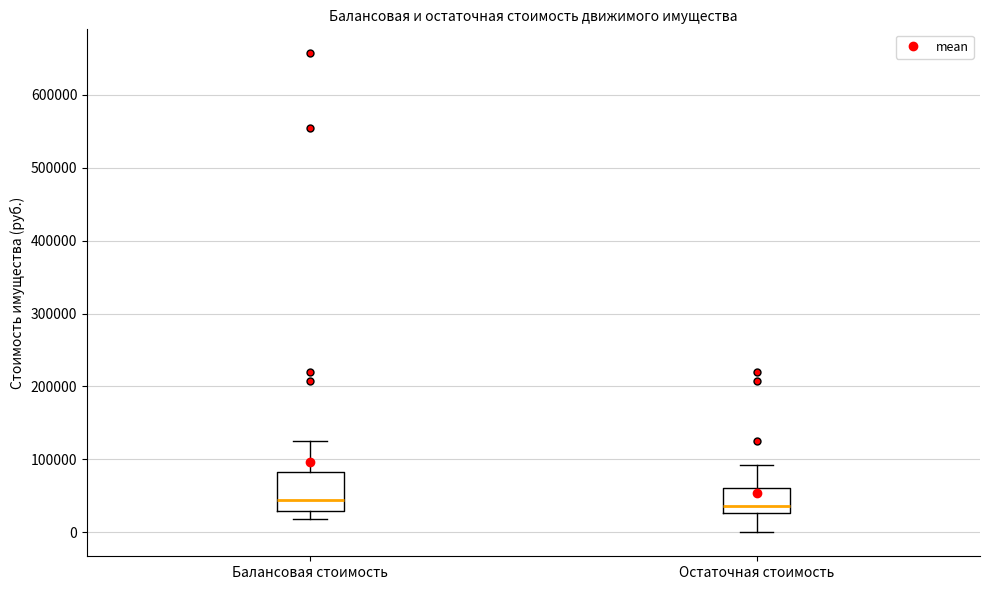

Reading left to right, transcribe this box plot: for each box, give where its median line is, the range the box spans, and where its two whiskers end, as read against the y-axis. The values are not printed on the chart, so give them approximately, as read against the axis.

Балансовая стоимость: median 40000, box 30000 to 80000, whiskers 20000 to 130000
Остаточная стоимость: median 40000, box 30000 to 60000, whiskers 0 to 90000